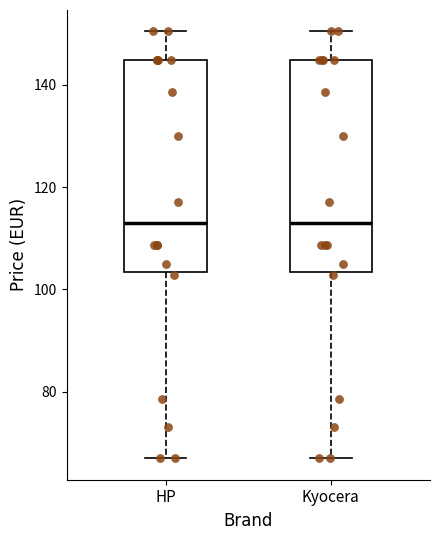

Reading left to right, transcribe this box plot: for each box, give where its median line is, the range the box spans, and where its two whiskers end, as read against the y-axis. The values are not printed on the chart, so give them approximately, as read against the axis.

HP: median 112, box 104 to 144, whiskers 66 to 150
Kyocera: median 112, box 104 to 144, whiskers 66 to 150